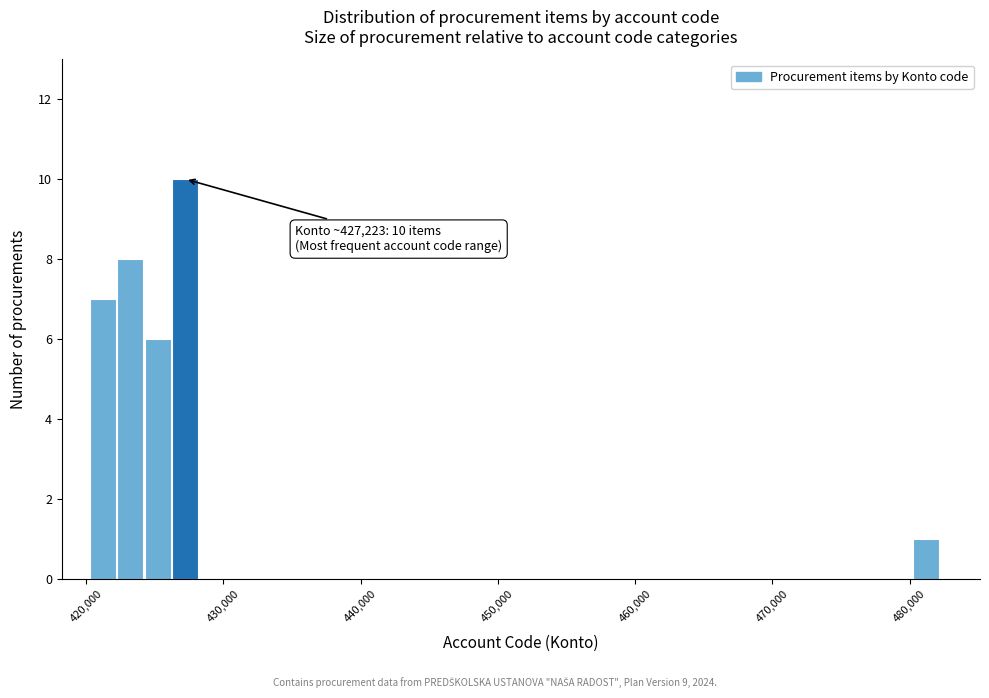

Read against the x-axis, roughly where is the centre of the tallest bar?

427000